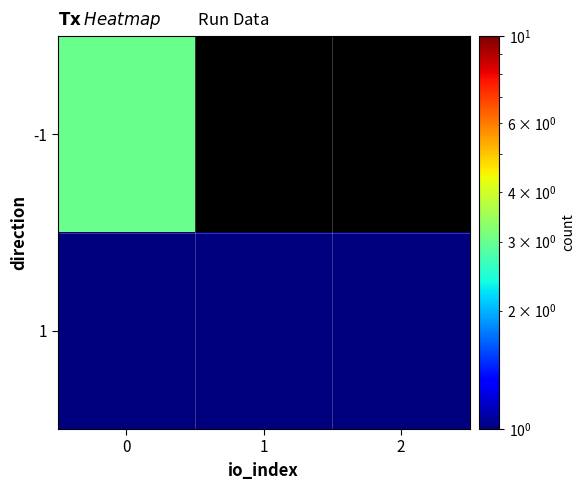

What is the sum of all 1 values?

3.0